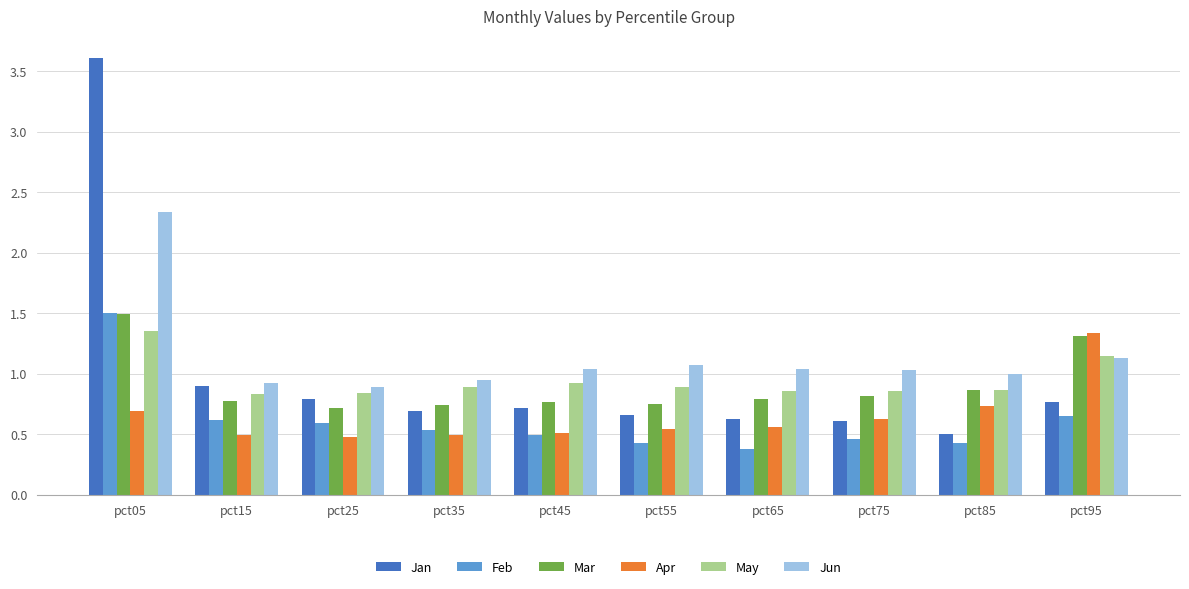

The value of Jan at pct45 is 1.2. True or false?

False